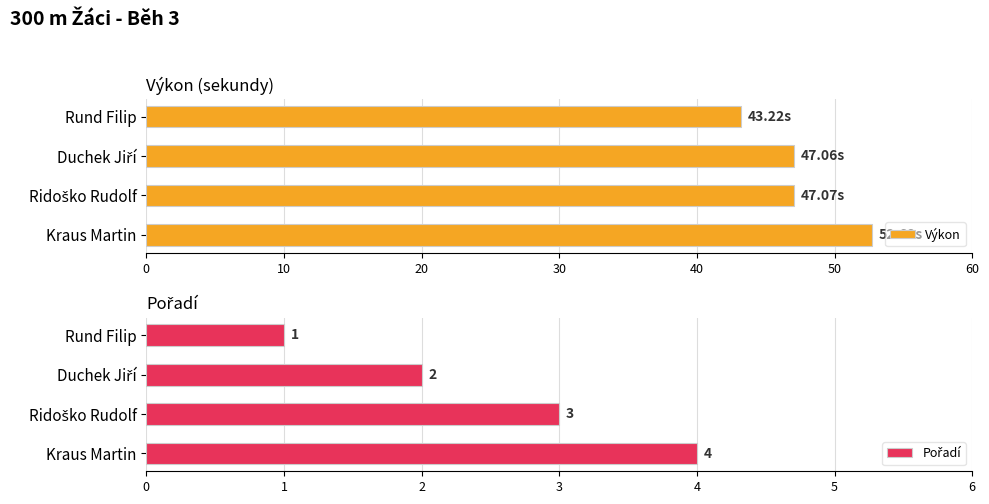

What is the difference between the maximum and second lowest values in the Výkon series?

5.6